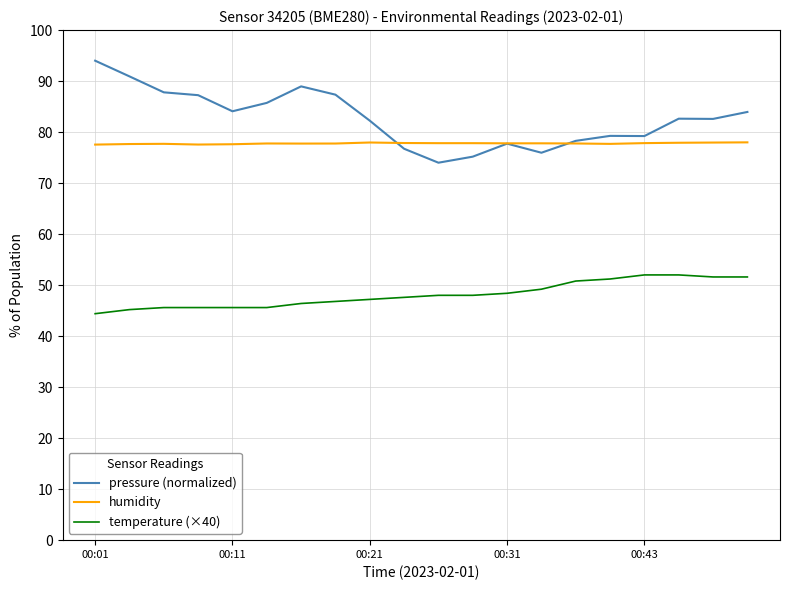

What is the minimum value shown in the chart?

44.4